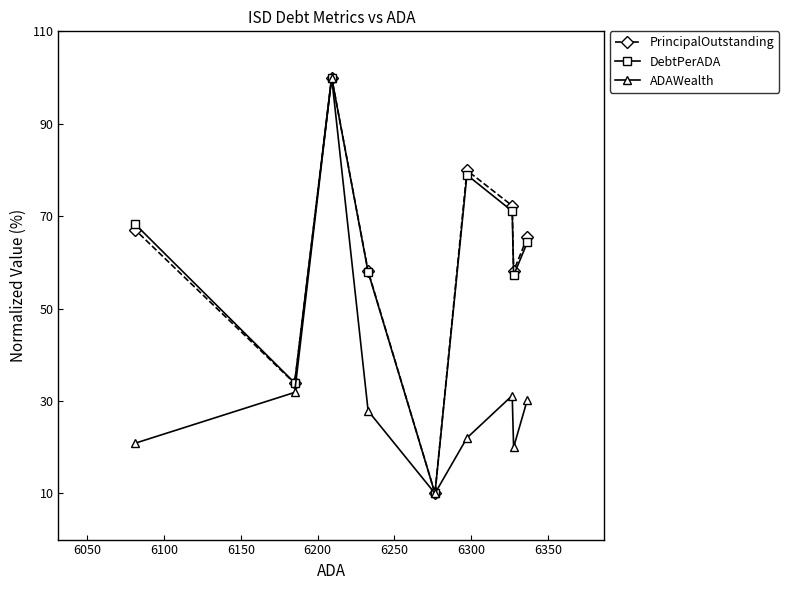

At how many categories does at least one series exceed 16?

8